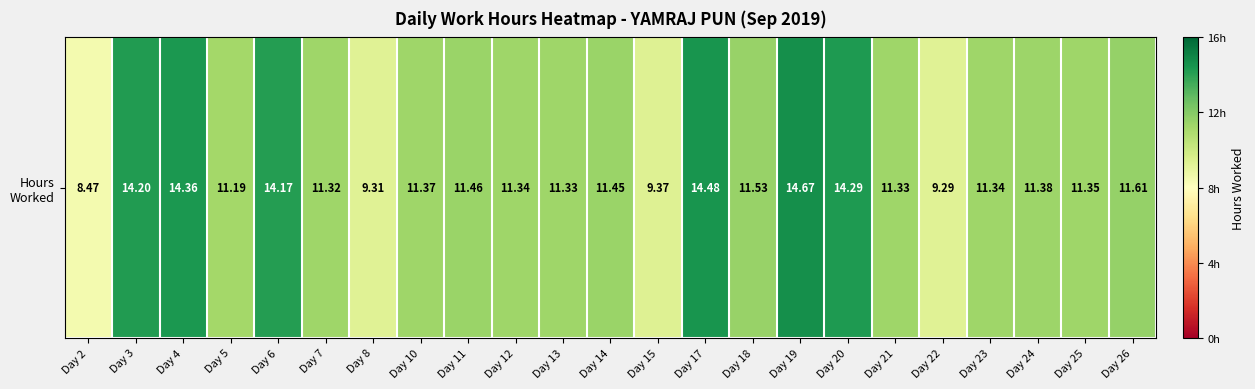

What is the approximate value at Day 19?

14.7